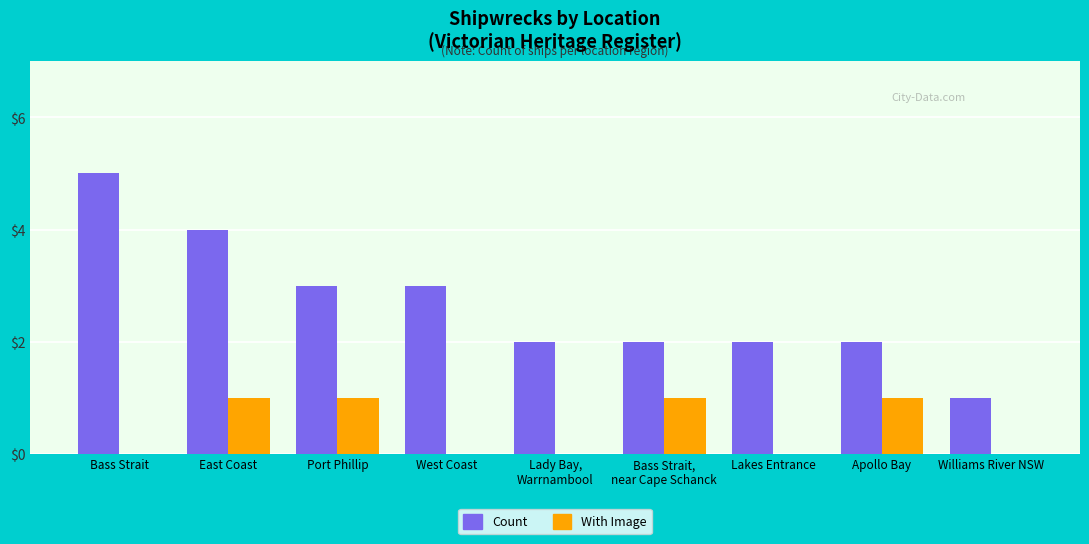

The value of With Image at West Coast is 0. True or false?

True